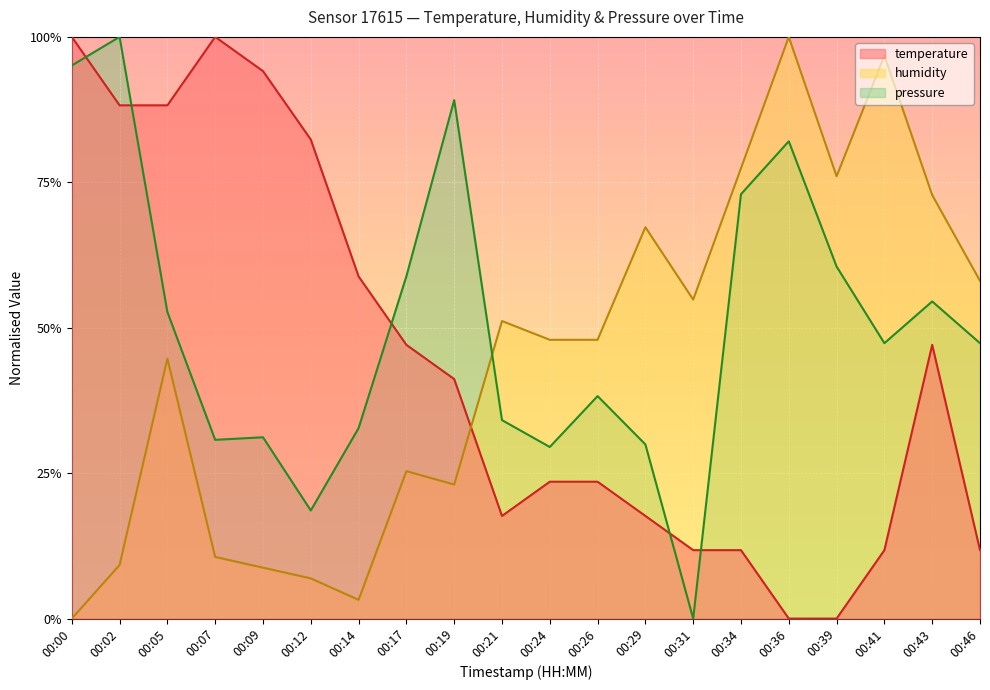

List the labels in order of pressure value, largest first.

00:02, 00:00, 00:19, 00:36, 00:34, 00:39, 00:17, 00:43, 00:05, 00:41, 00:46, 00:26, 00:21, 00:14, 00:09, 00:07, 00:29, 00:24, 00:12, 00:31